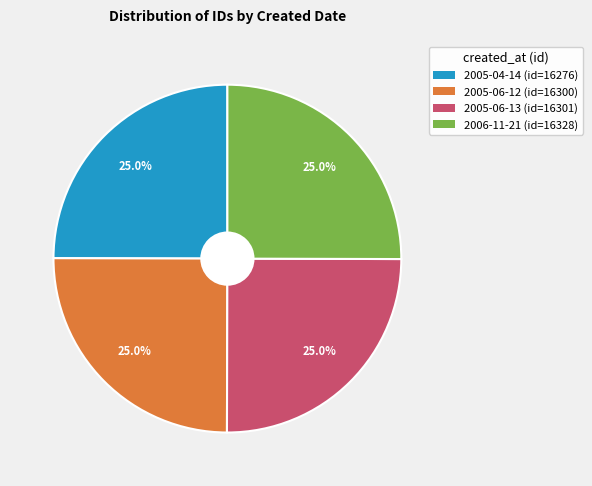

Is there any slice that represents more than half of the pie?

No